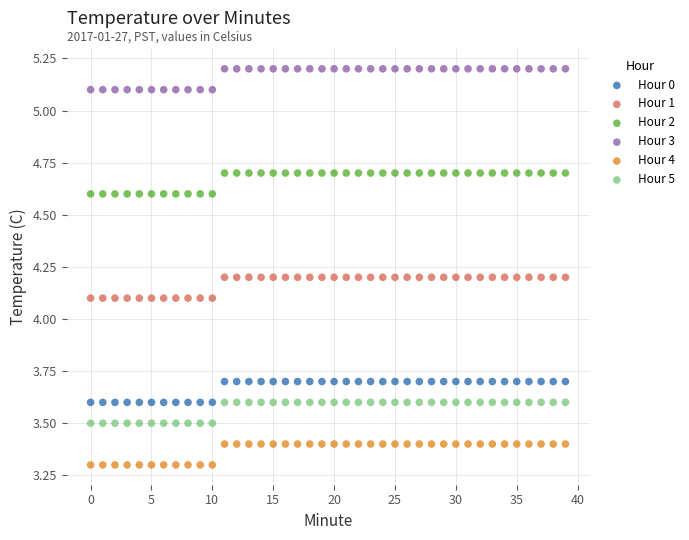

Across all data points, what is the range of Y values (max minus min)?

1.9